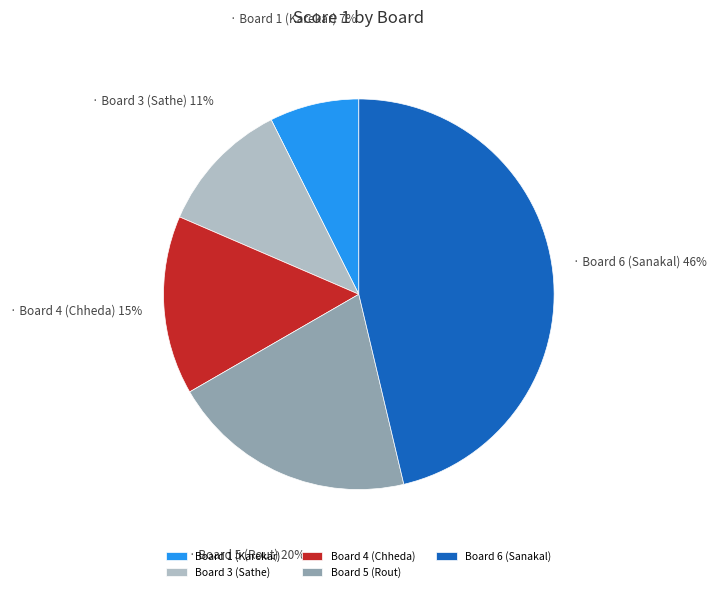

To the nearest percent, what is the average slice percentage?

20%